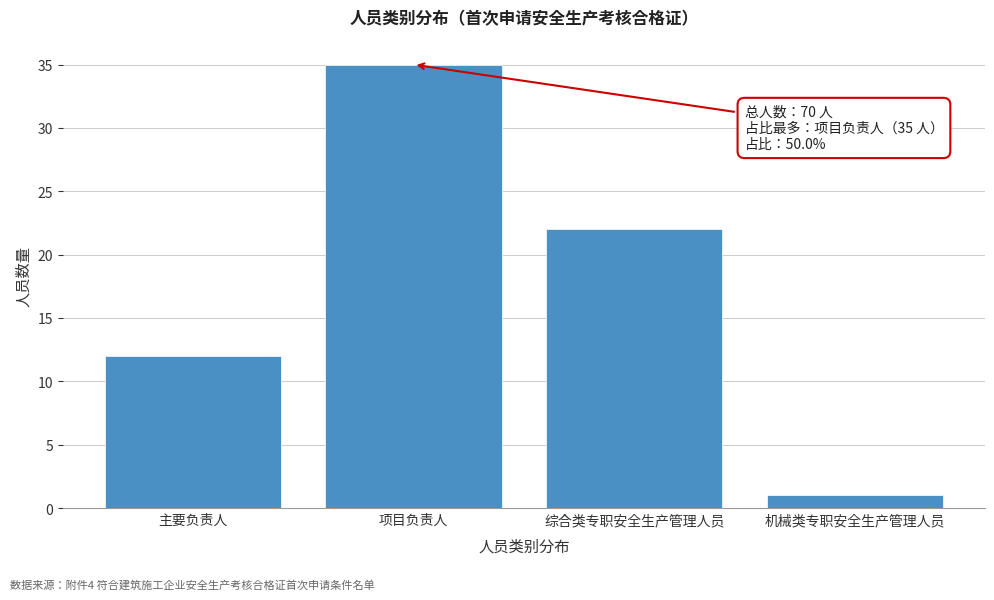

Reading right to left, extract all data points from this chart.

1	22	35	12